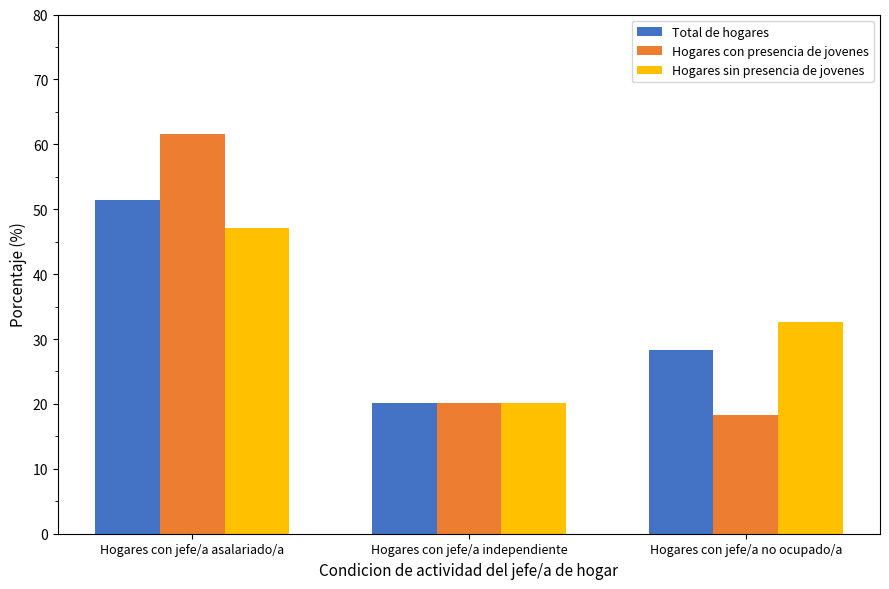

Where does the Total de hogares series first go above 28?

Hogares con jefe/a asalariado/a